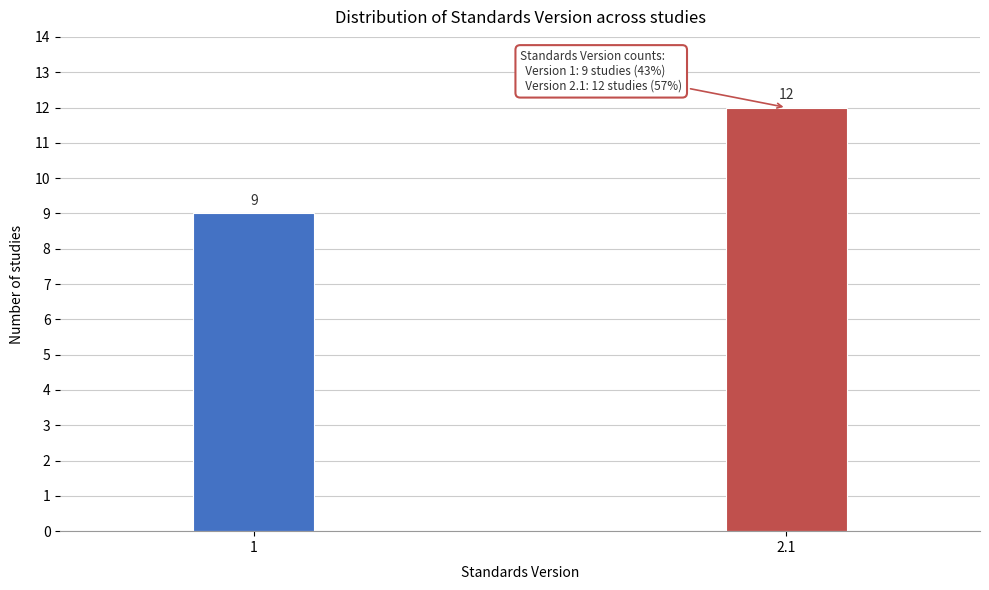

Reading left to right, list all the values displayed in this chart.

9	12